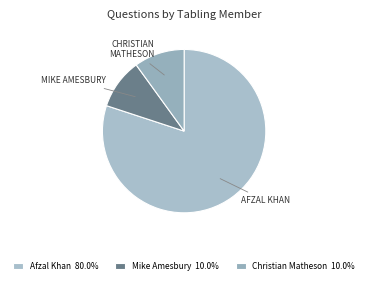

Does any single category account for the majority?

Yes